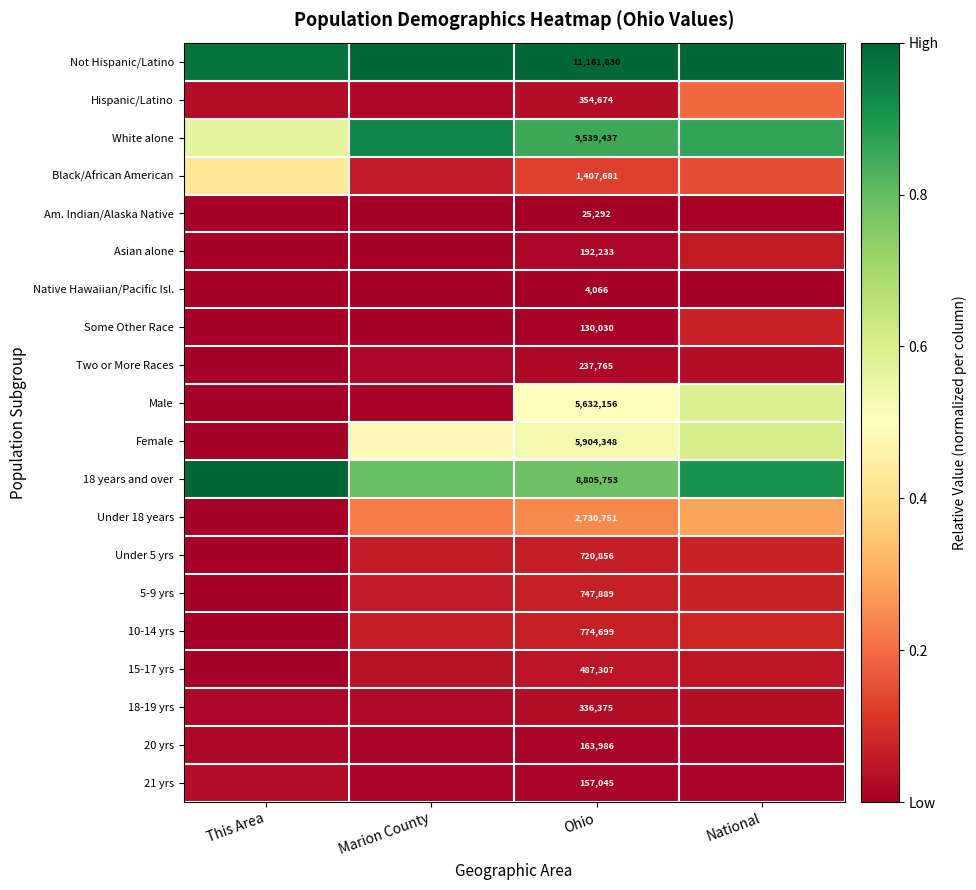

Is the value of 21 yrs at Ohio greater than the value of Native Hawaiian/Pacific Isl. at Ohio?

Yes